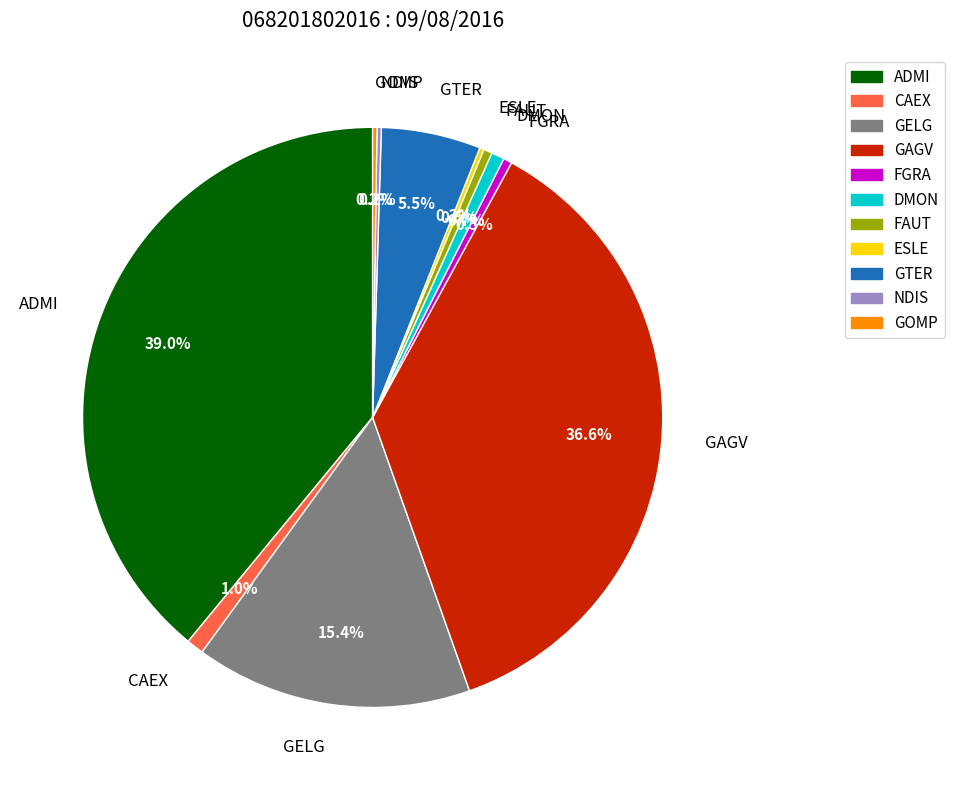

Does FGRA account for over 50% of the chart?

No